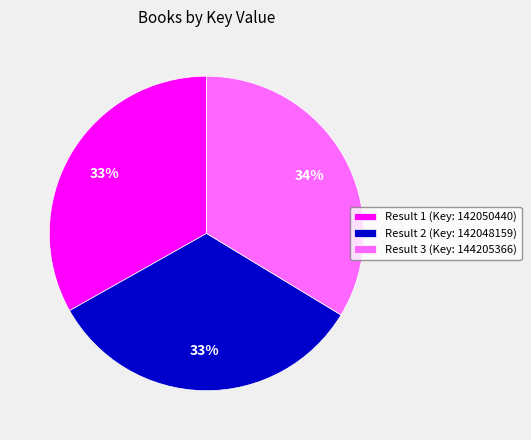

True or false: Result 3 (Key: 144205366) accounts for 43% of the total.

False